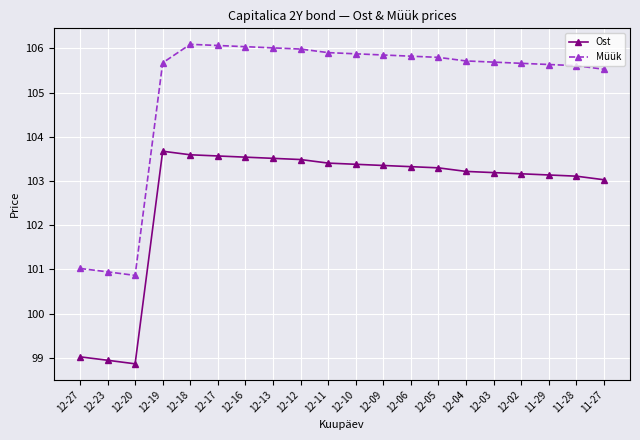

What is the difference between the maximum and minimum values in the Müük series?

5.2